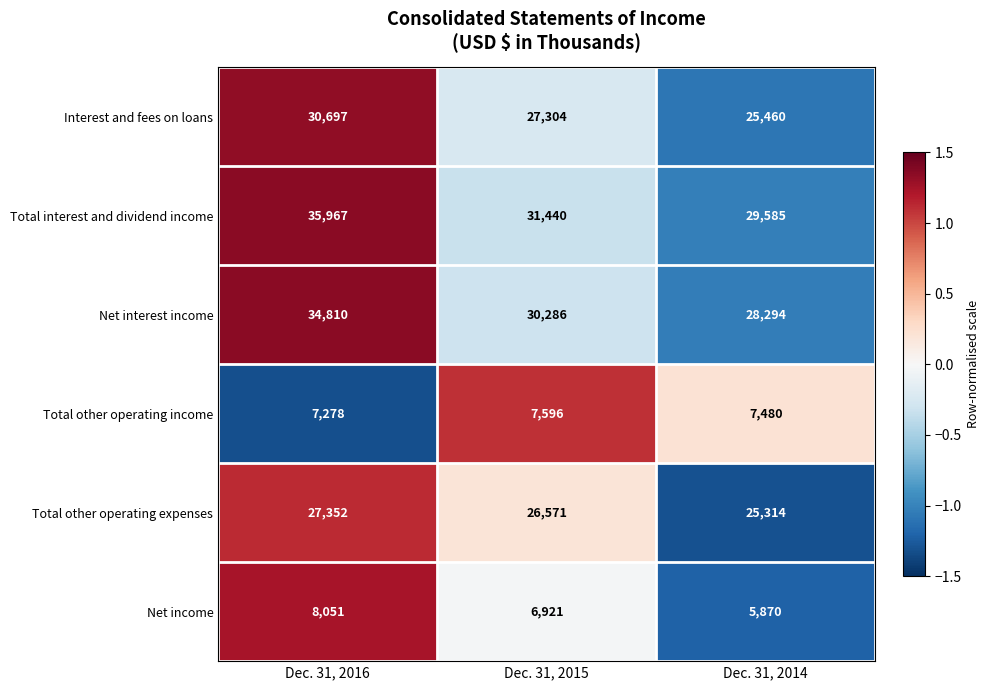

Reading left to right, transcribe all the data shown in this chart.

Interest and fees on loans: 30697	27304	25460
Total interest and dividend income: 35967	31440	29585
Net interest income: 34810	30286	28294
Total other operating income: 7278	7596	7480
Total other operating expenses: 27352	26571	25314
Net income: 8051	6921	5870